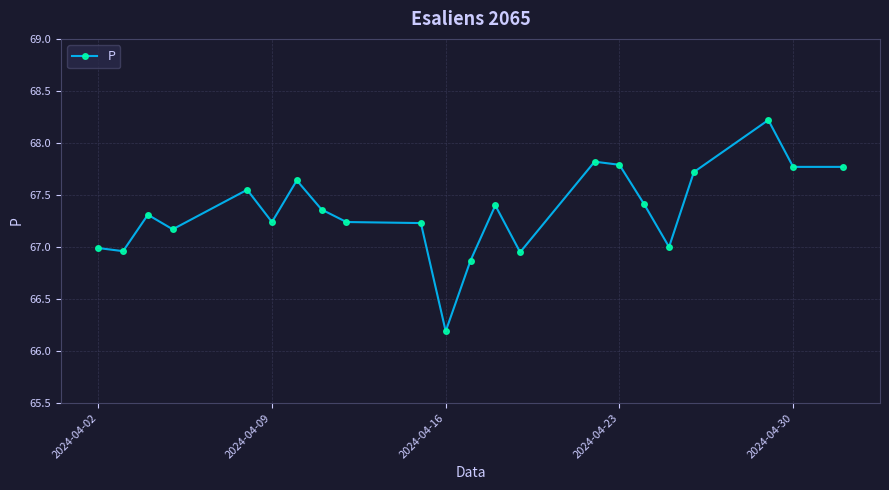

True or false: there are more than 0 points higher than both neighbors.

True